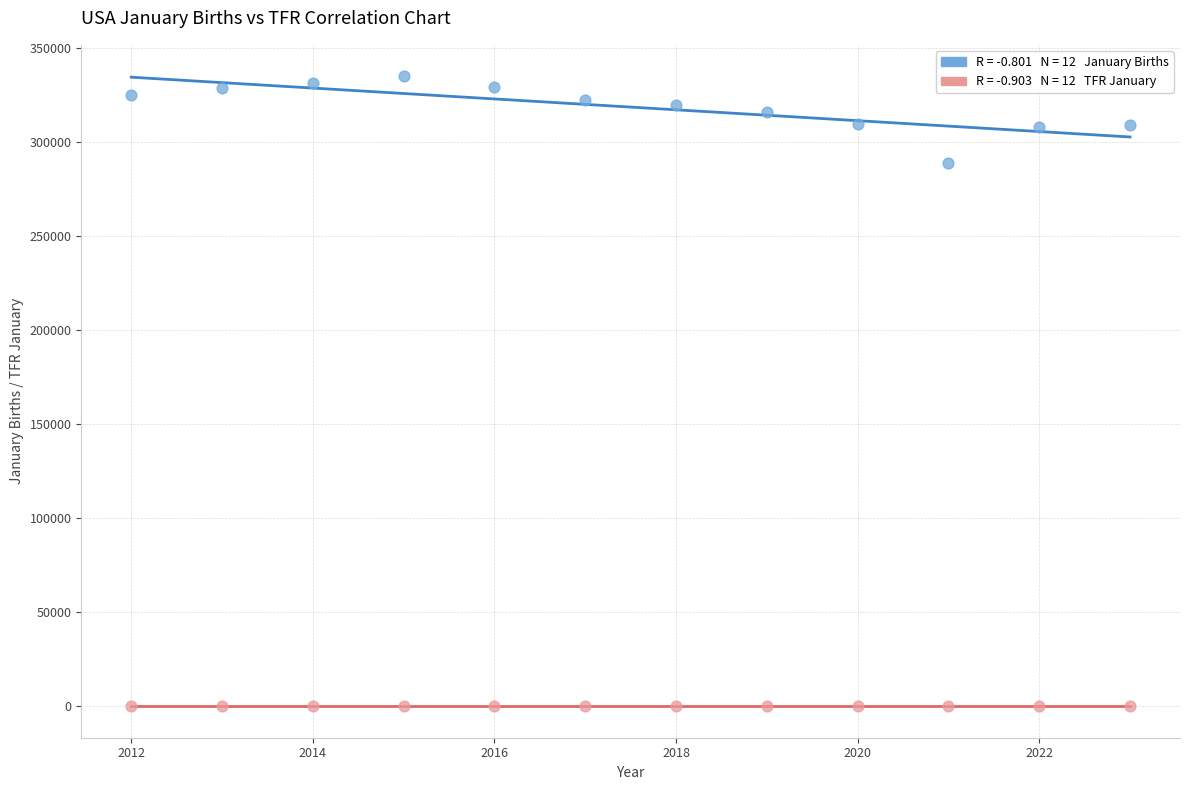

Across all series, what Y value is closest to 167444?

289044.6